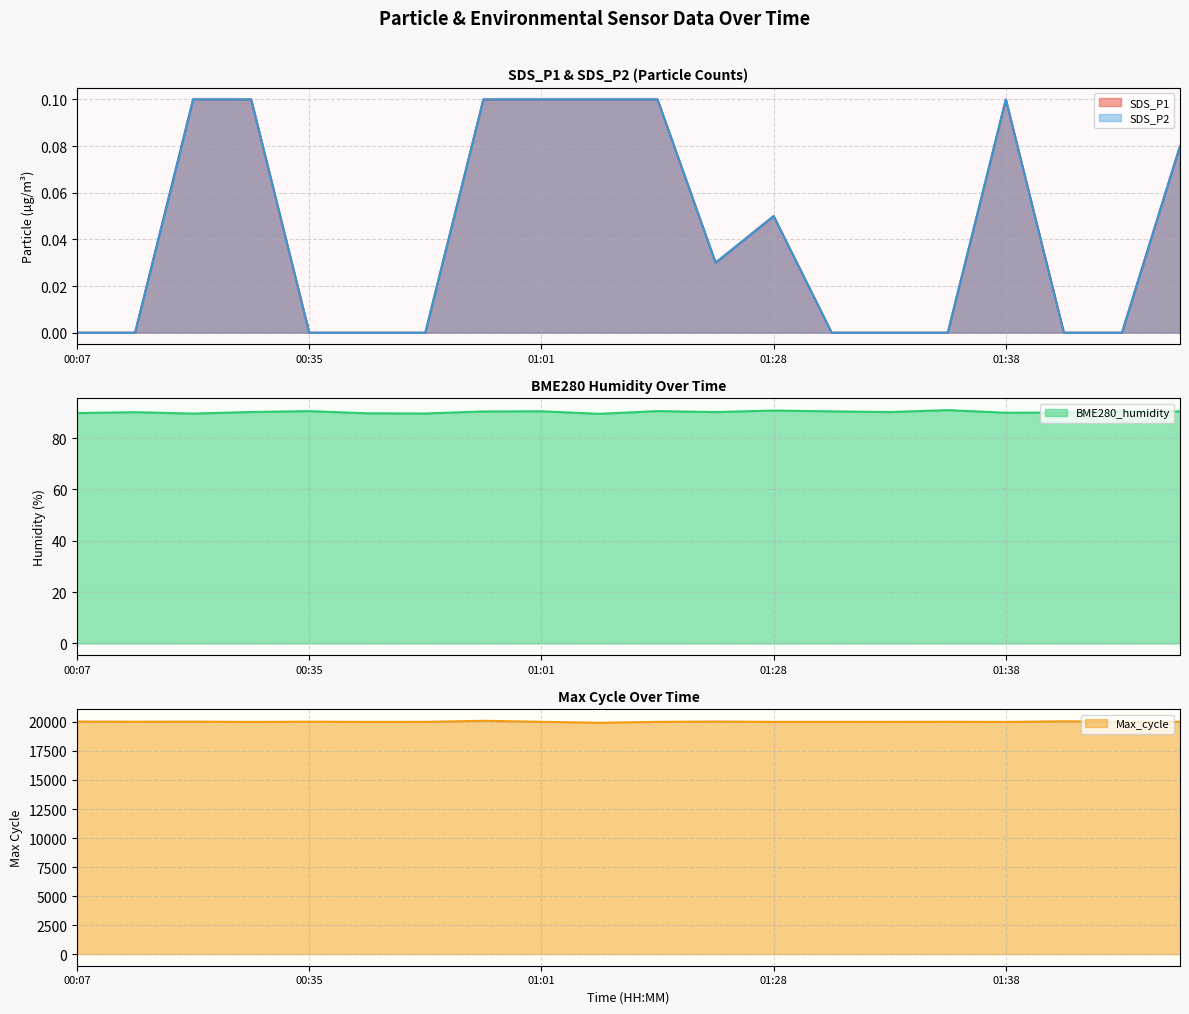

What is the label of the 8th point from the right?

01:28